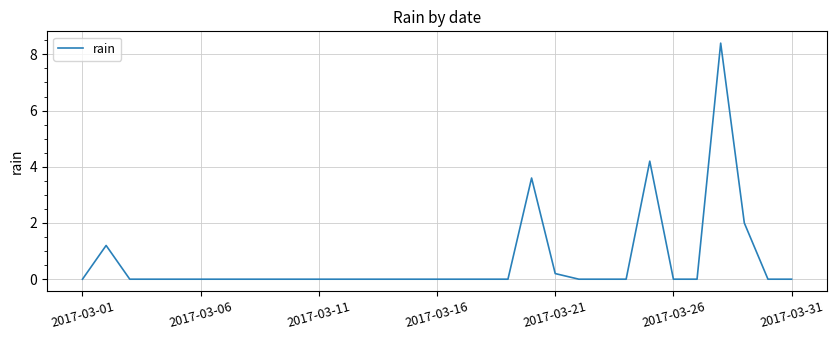

What is the greatest value displayed?

8.4